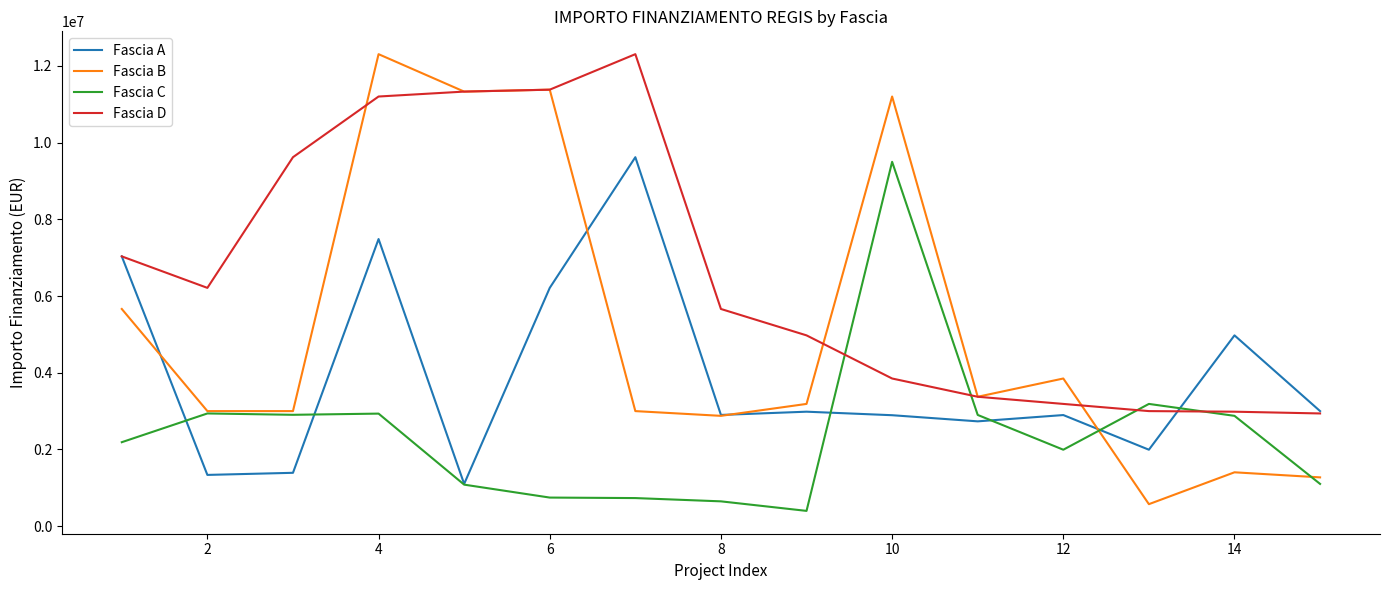

In Fascia D, how many points are lower than both neighbors (excluding endpoints)?

1